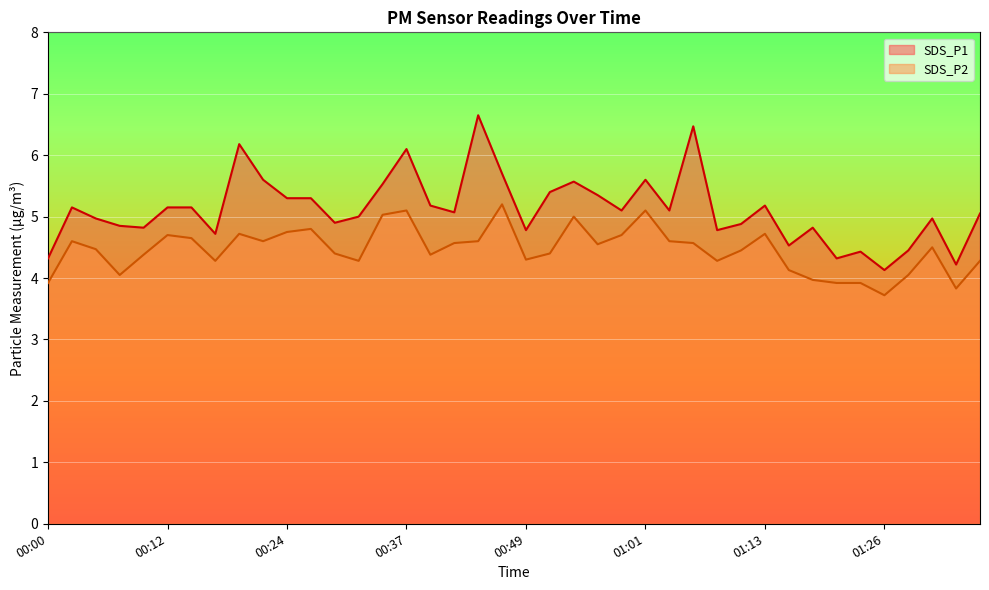

At which category does the chart reach its peak across all series?

00:44